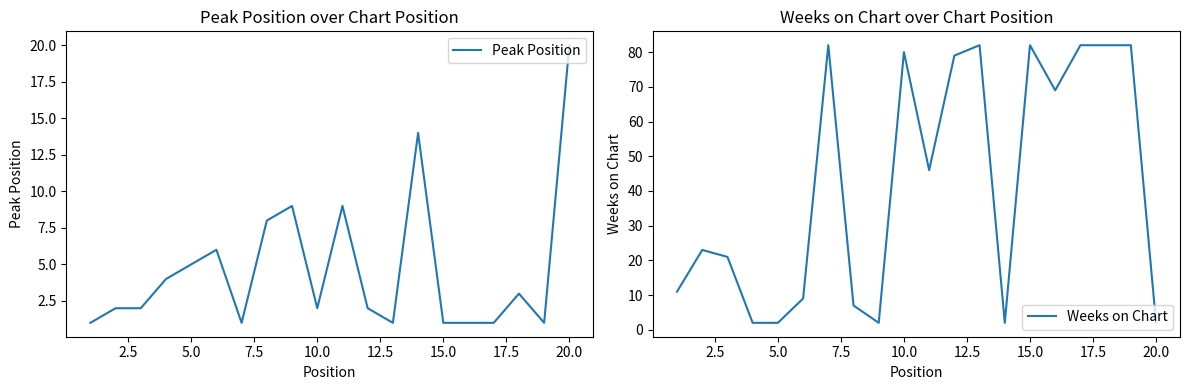

At which label does Peak Position reach its peak?

20.0